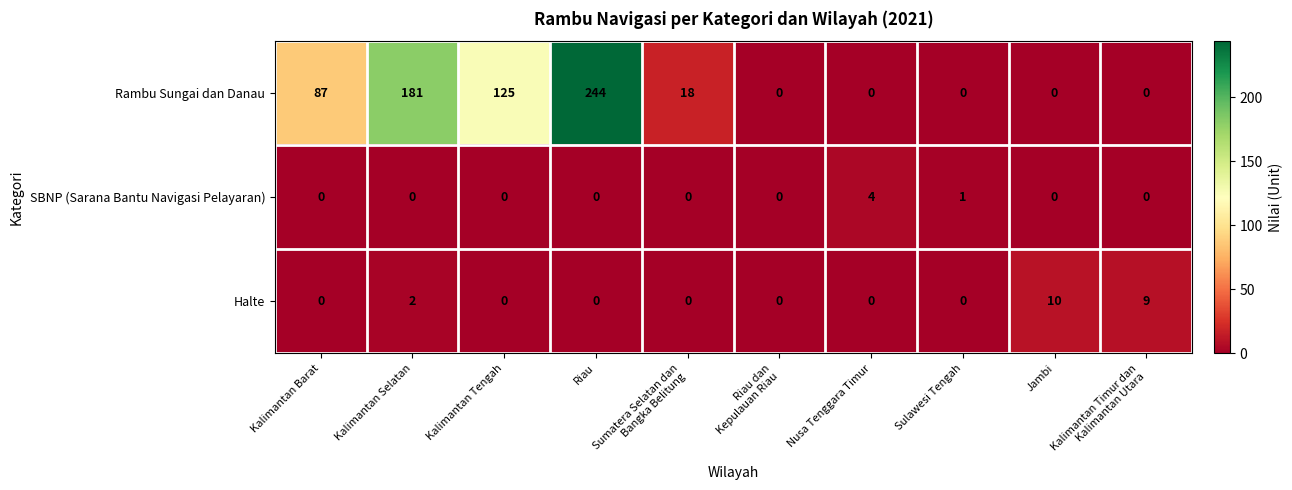

Which category has the highest value across all series?

Riau